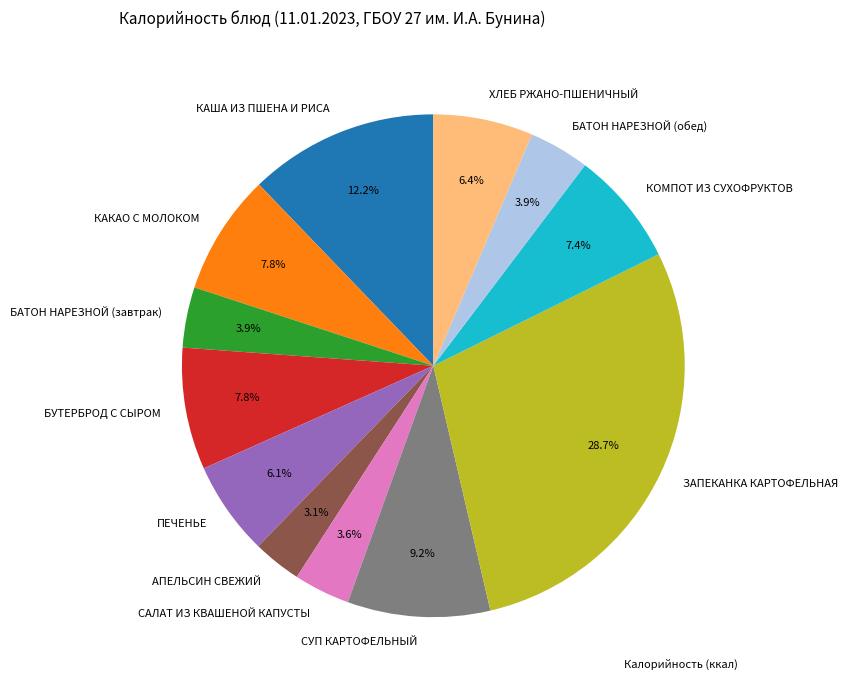

To the nearest percent, what percentage of the pie is БУТЕРБРОД С СЫРОМ?

8%